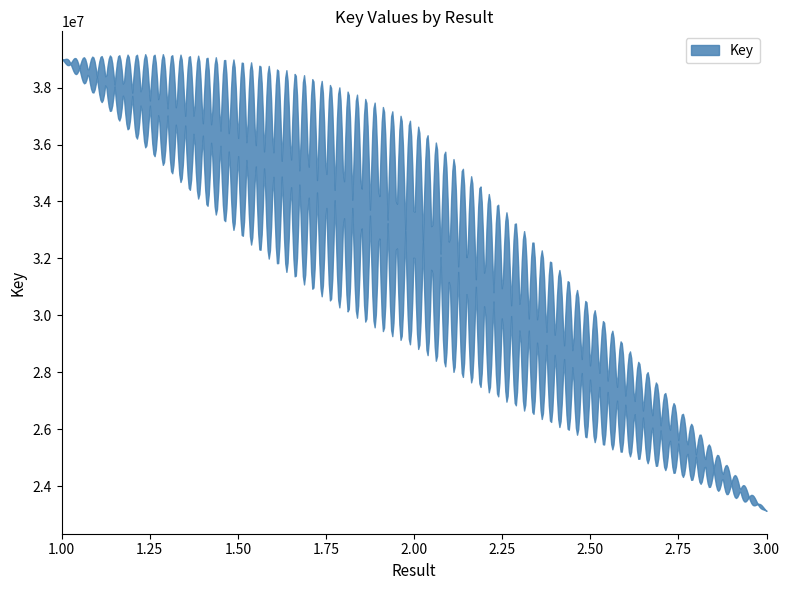

True or false: the data shows 9631949 at 1.

False